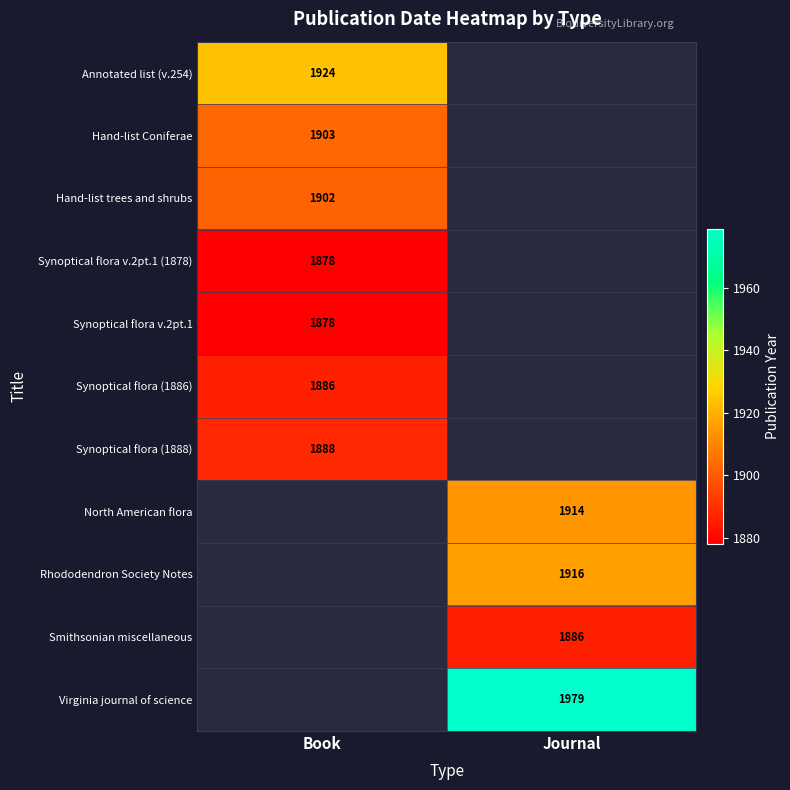

The value of Smithsonian miscellaneous at Journal is 728.1. True or false?

False